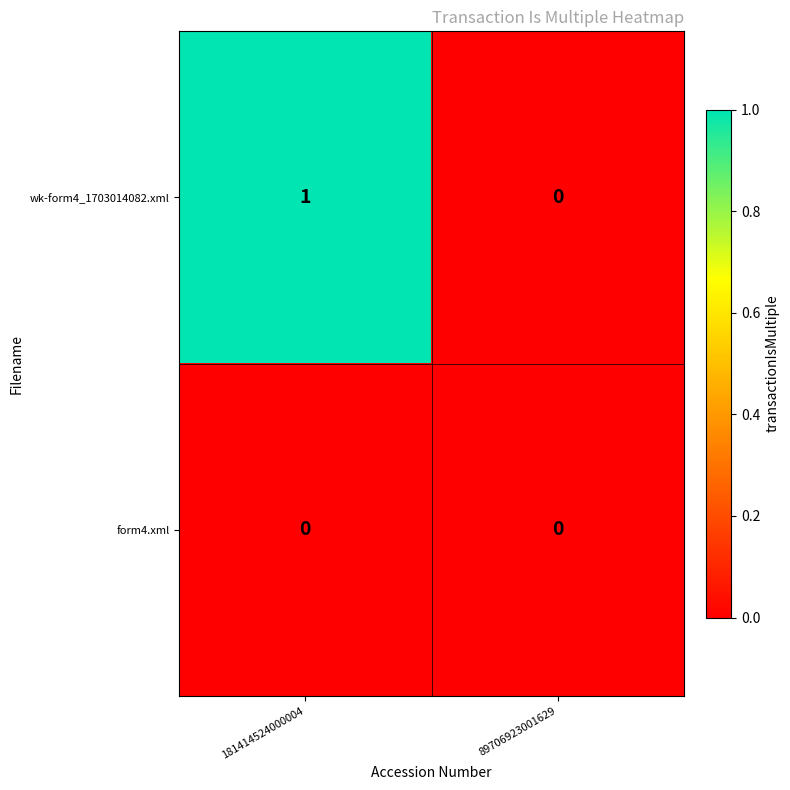

Which series changed the most between 181414524000004 and 89706923001629?

wk-form4_1703014082.xml